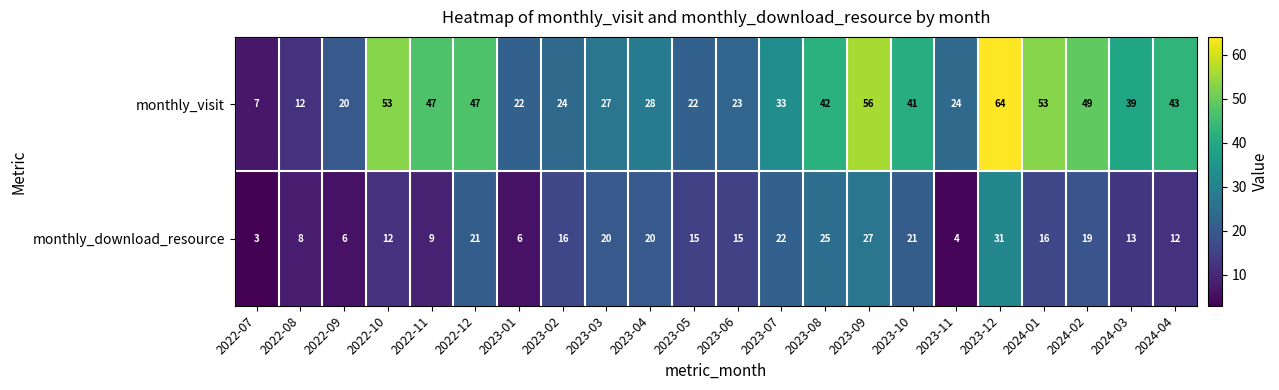

How many categories are shown in the chart?

22